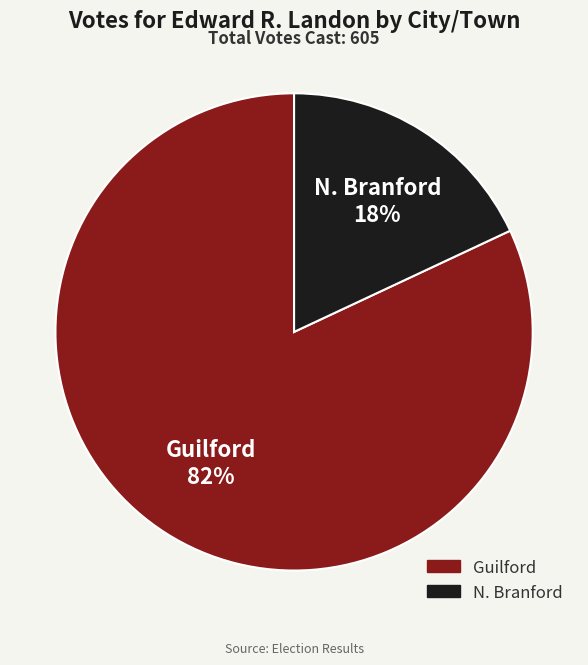

Which has a higher value, Guilford or N. Branford?

Guilford